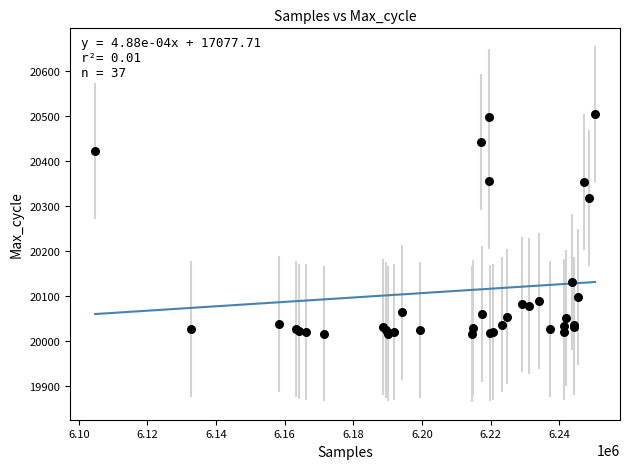

What Y value in the scatter plot is closest to 20259?

20317